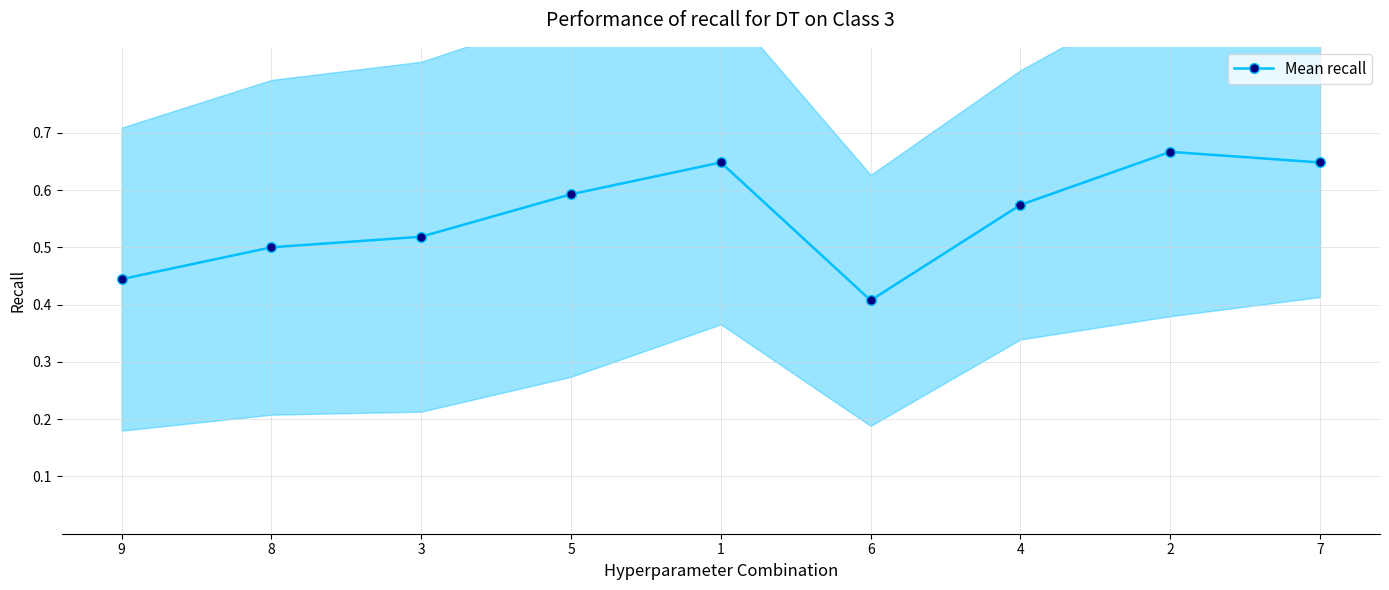

How many lines are shown in the chart?

1